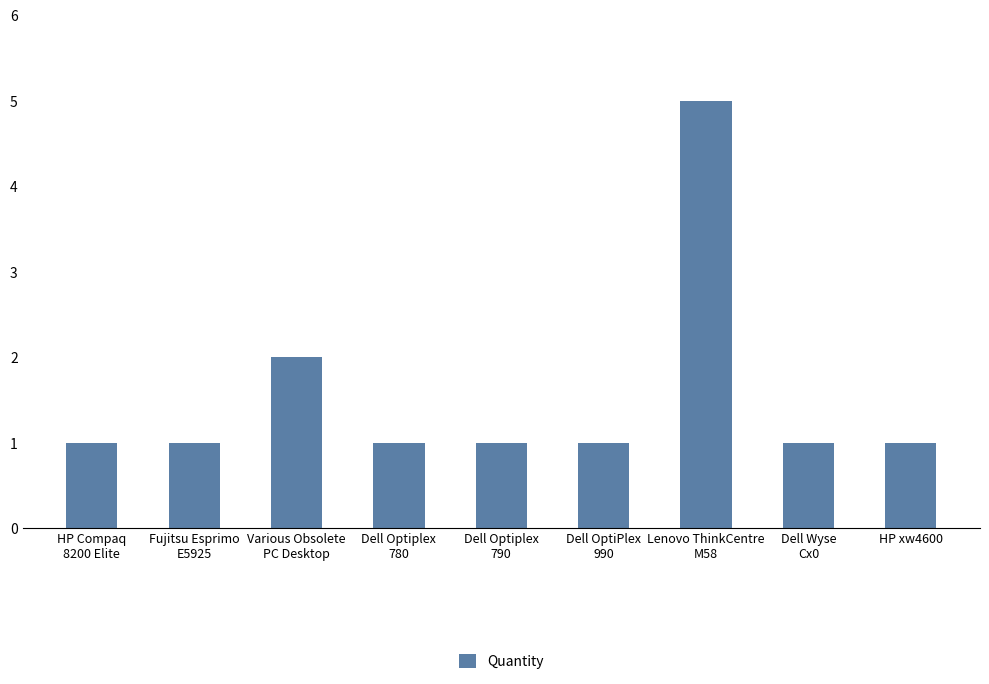

True or false: the data shows 1 at Dell Optiplex
780.

True